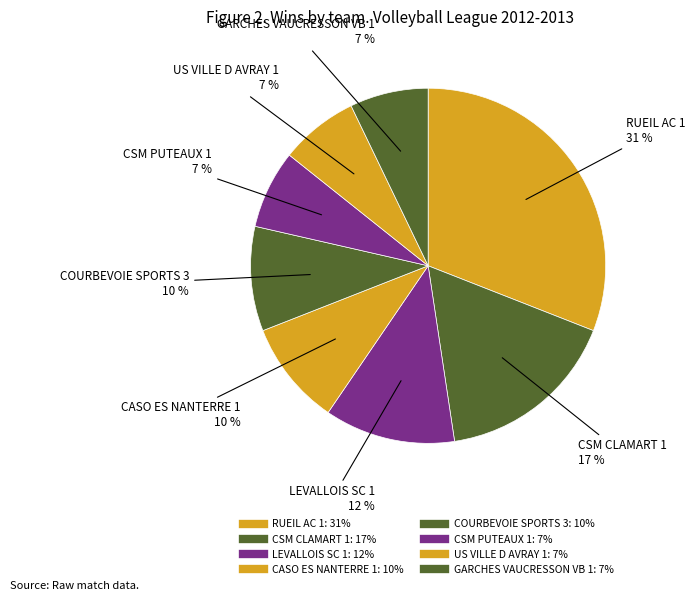

How much of the chart is everything except CASO ES NANTERRE 1?

90.5%